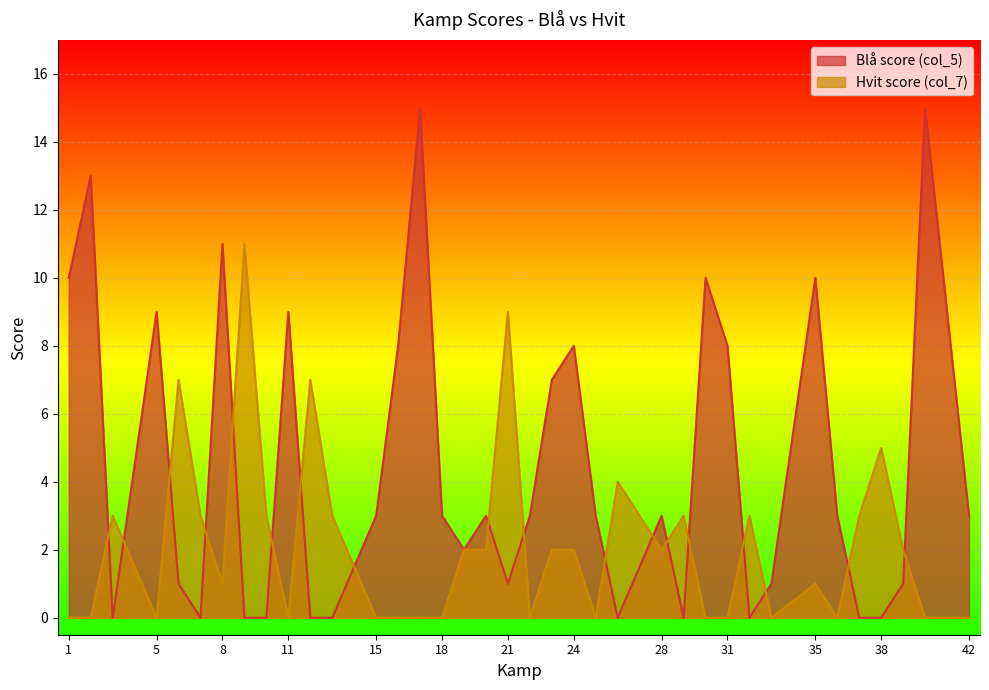

Does the chart display data point markers on the line(s)?

No